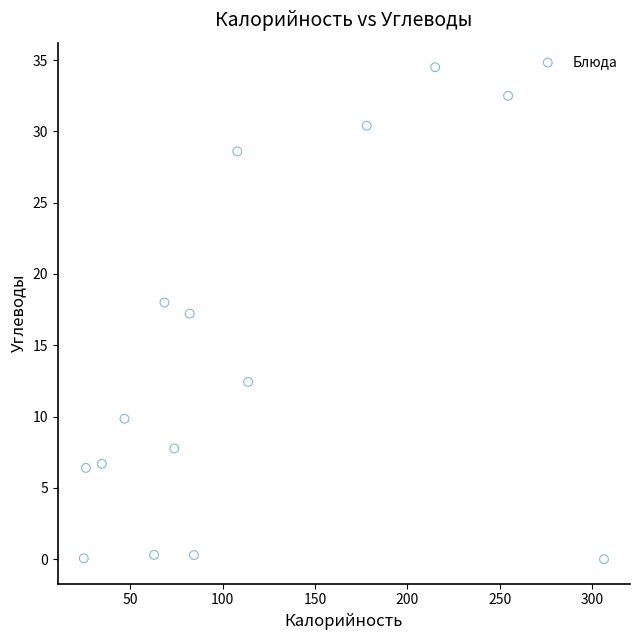

What is the range of Y values (max minus min)?

34.5